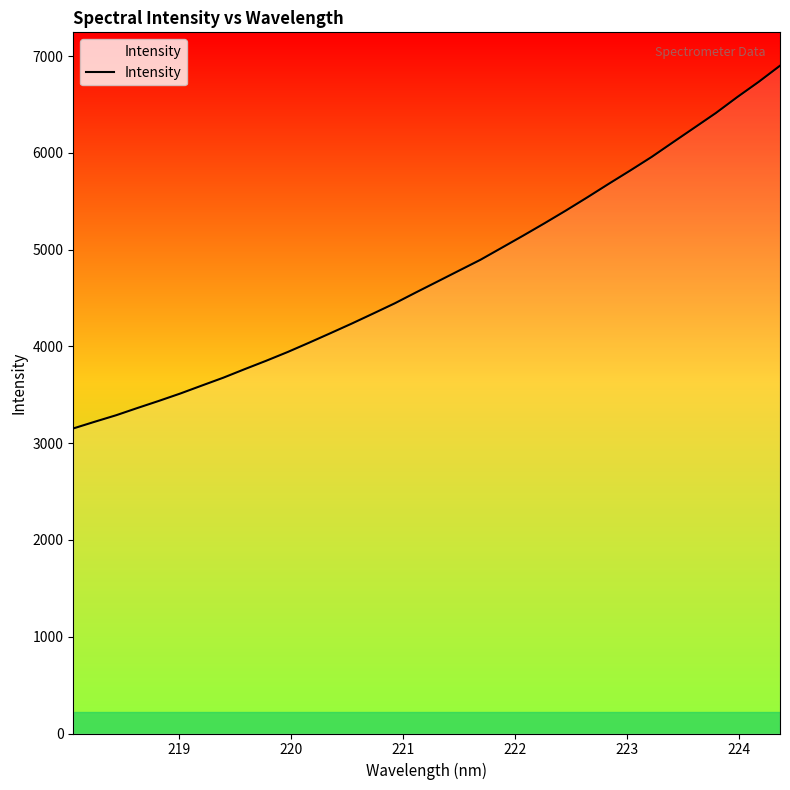

What is the difference between the maximum and minimum values?

3748.0